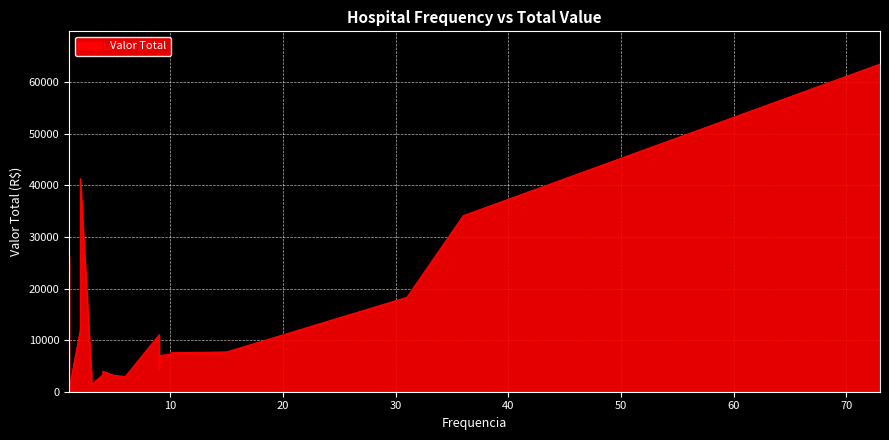

The chart shows a value of 11184.7 at 15. True or false?

False